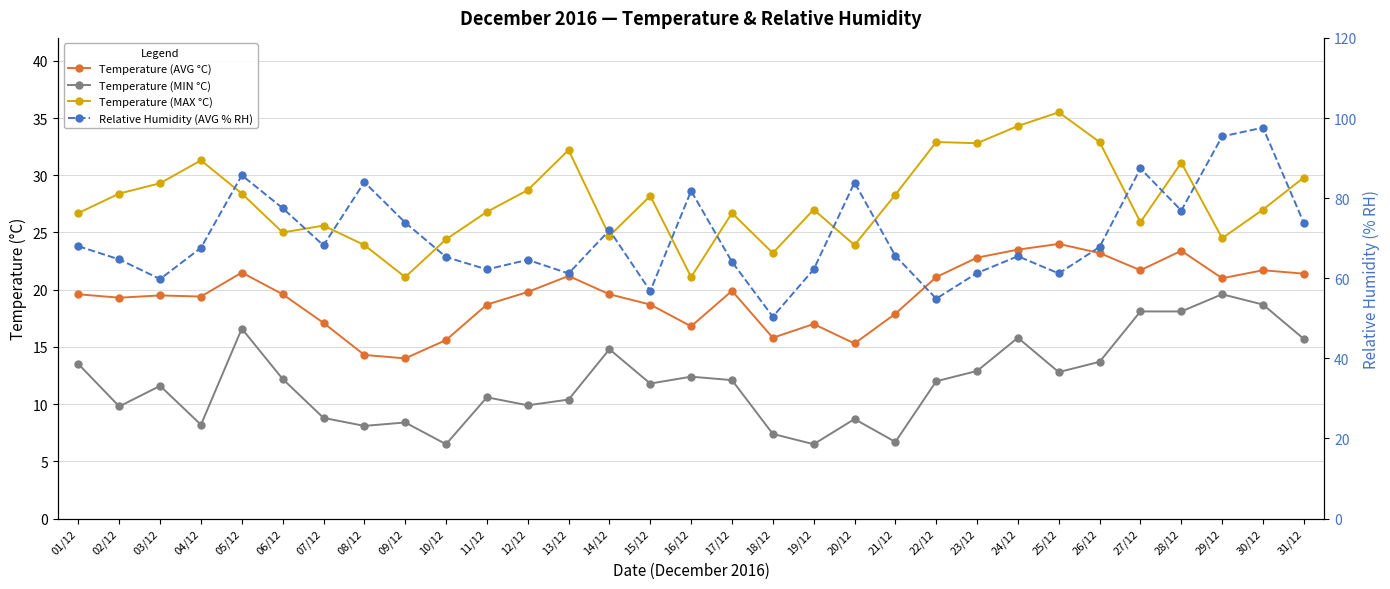

How many categories are shown in the chart?

31